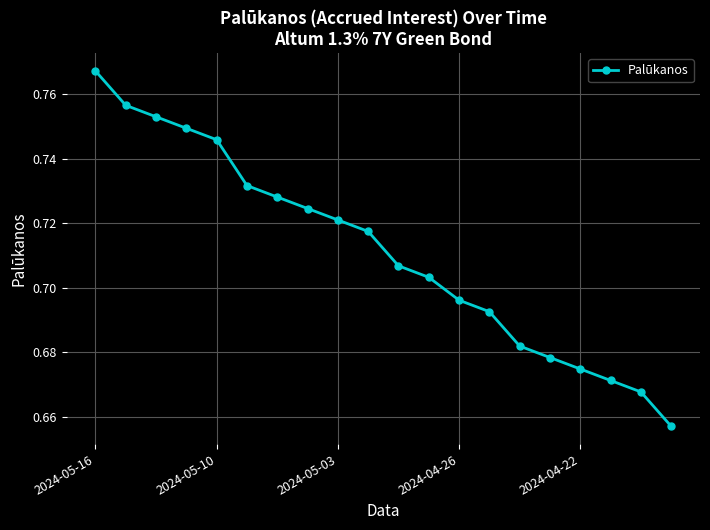

How many values are between 0 and 1?

20